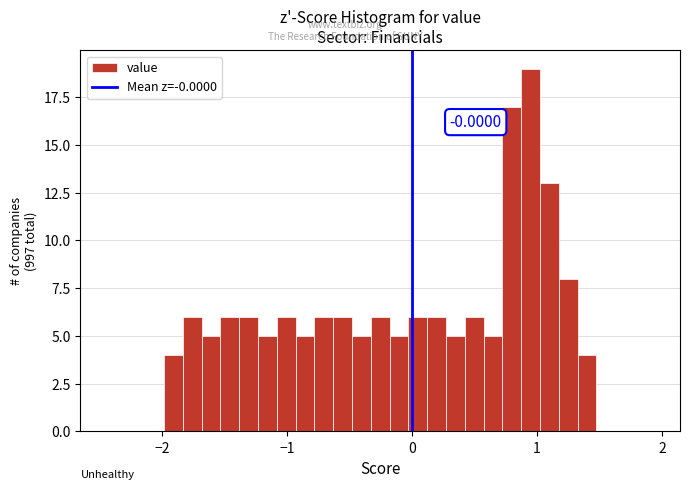

Around what value on the x-axis is the tallest bar? Give the approximate position of its centre, as read against the axis.

0.9